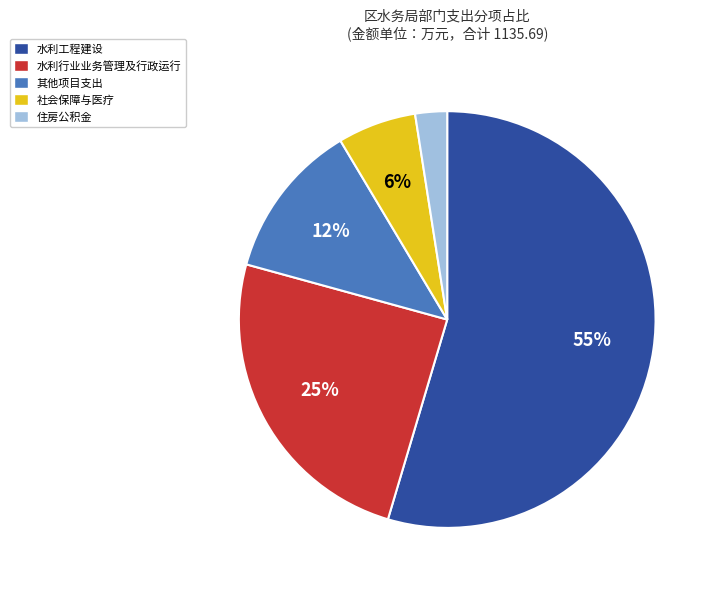

Which slice is the smallest?

住房公积金